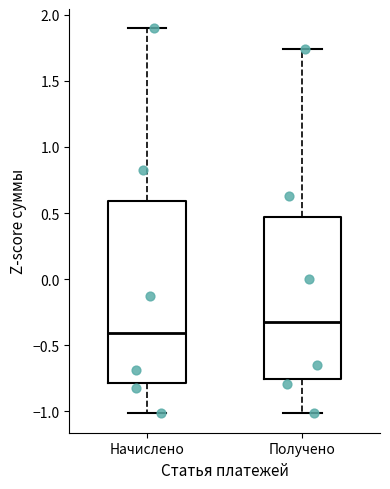

Reading left to right, read every box against the y-axis: the position of its median line, the range the box covers, and the ends of its whiskers. The values are not printed on the chart, so give them approximately, as read against the axis.

Начислено: median -0.40, box -0.80 to 0.60, whiskers -1.00 to 1.90
Получено: median -0.35, box -0.75 to 0.45, whiskers -1.00 to 1.75